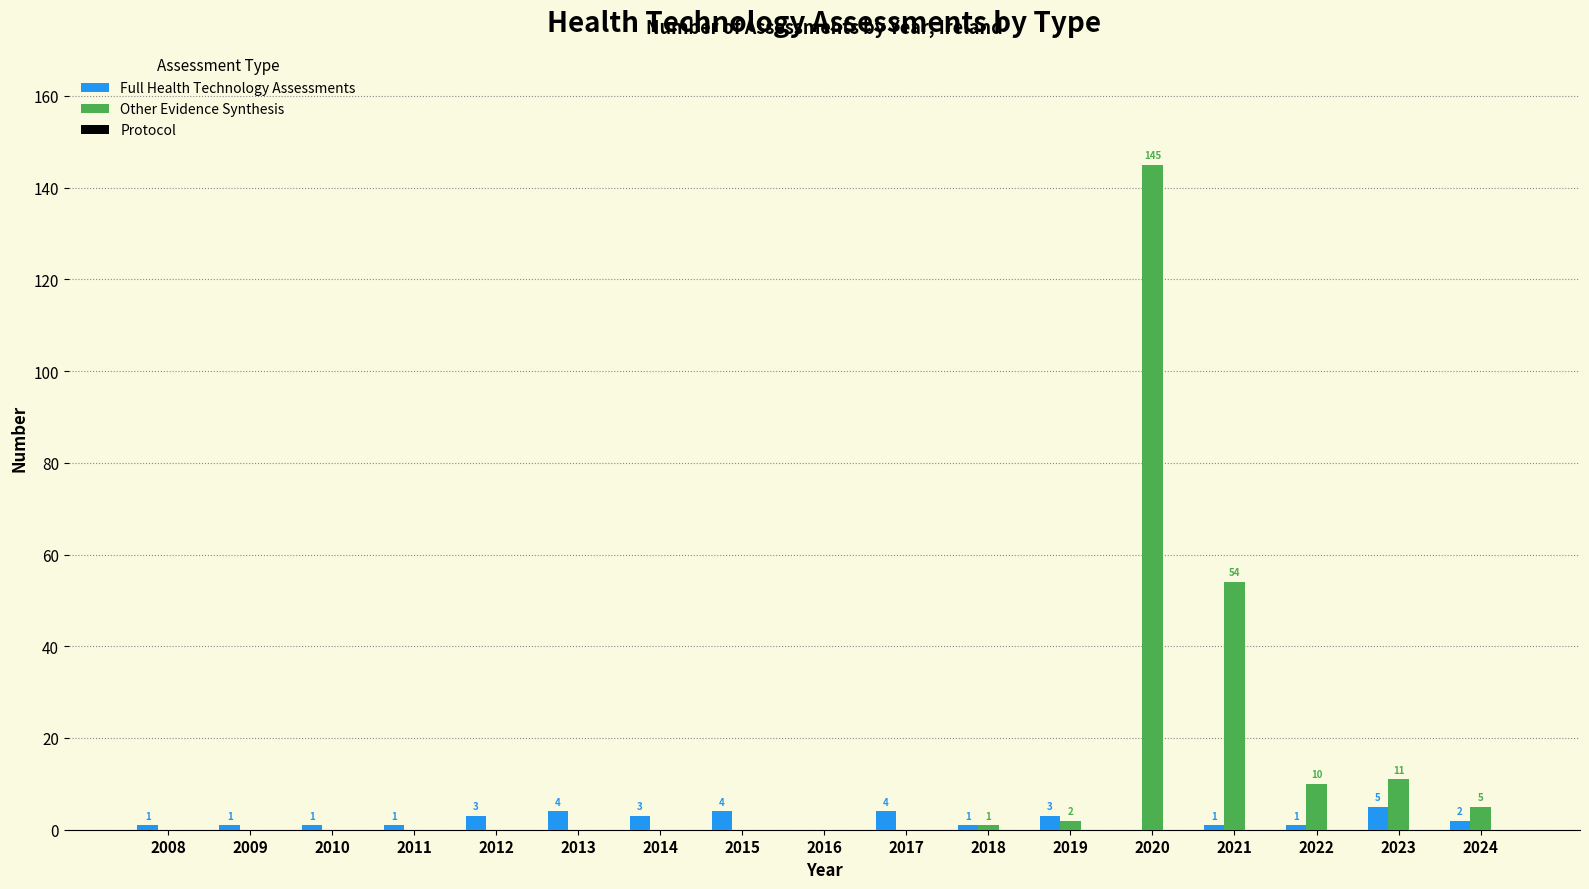

Which category has the highest value in the Other Evidence Synthesis series?

2020